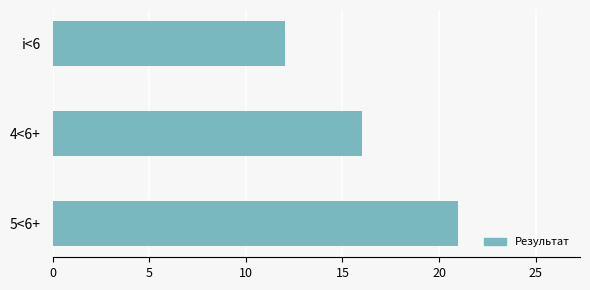

What is the ratio of the value at i<6 to the value at 5<6+?

0.6